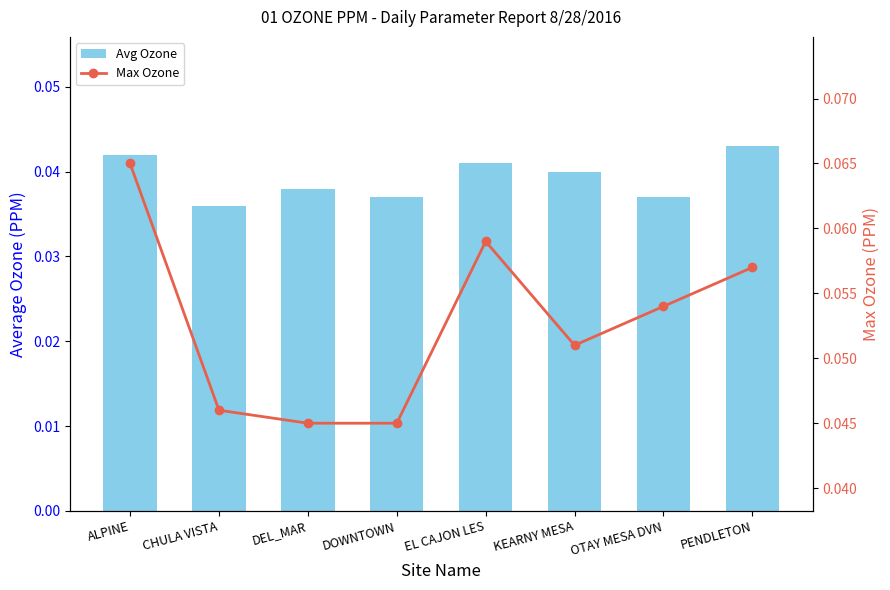

Which category has the lowest value in the Max Ozone series?

DEL_MAR